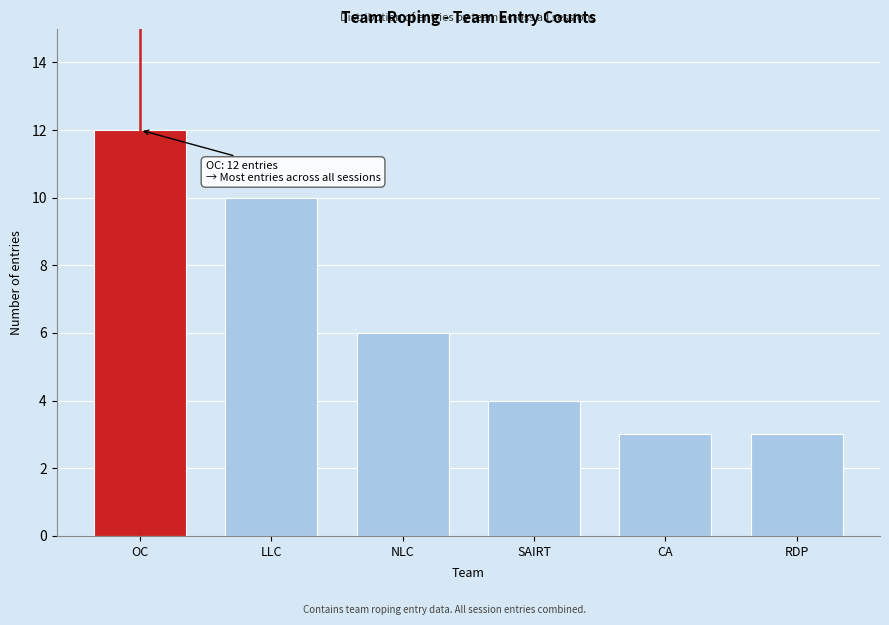

Reading left to right, list all the values displayed in this chart.

12	10	6	4	3	3